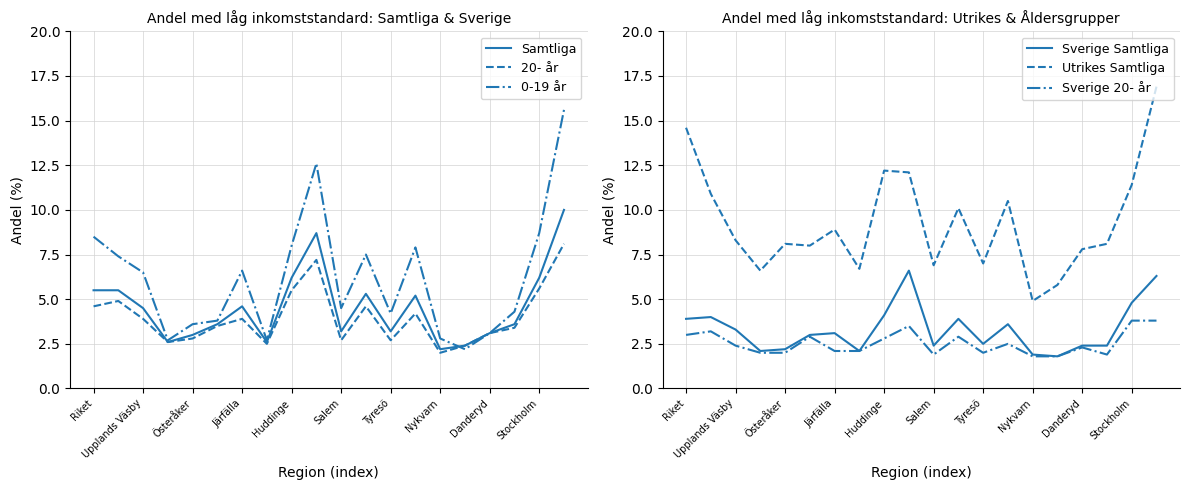

Reading right to left, extract all data points from this chart.

Samtliga: 10.0	6.2	3.6	3.1	2.4	2.2	5.2	3.2	5.3	3.2	8.7	6.2	2.6	4.6	3.6	3.0	2.6	4.5	5.5	5.5
20- år: 8.1	5.6	3.4	3.1	2.4	2.0	4.2	2.7	4.6	2.7	7.2	5.5	2.5	3.9	3.5	2.8	2.6	3.9	4.9	4.6
0-19 år: 15.6	8.7	4.3	3.1	2.2	2.8	7.9	4.2	7.5	4.5	12.6	8.0	2.7	6.6	3.8	3.6	2.7	6.5	7.4	8.5
Sverige Samtliga: 6.3	4.8	2.4	2.4	1.8	1.9	3.6	2.5	3.9	2.4	6.6	4.1	2.1	3.1	3.0	2.2	2.1	3.3	4.0	3.9
Utrikes Samtliga: 16.9	11.4	8.1	7.8	5.8	4.9	10.5	7.0	10.1	6.9	12.1	12.2	6.7	8.9	8.0	8.1	6.6	8.3	10.9	14.6
Sverige 20- år: 3.8	3.8	1.9	2.3	1.8	1.8	2.5	2.0	2.9	1.9	3.5	2.8	2.1	2.1	2.9	2.0	2.0	2.4	3.2	3.0